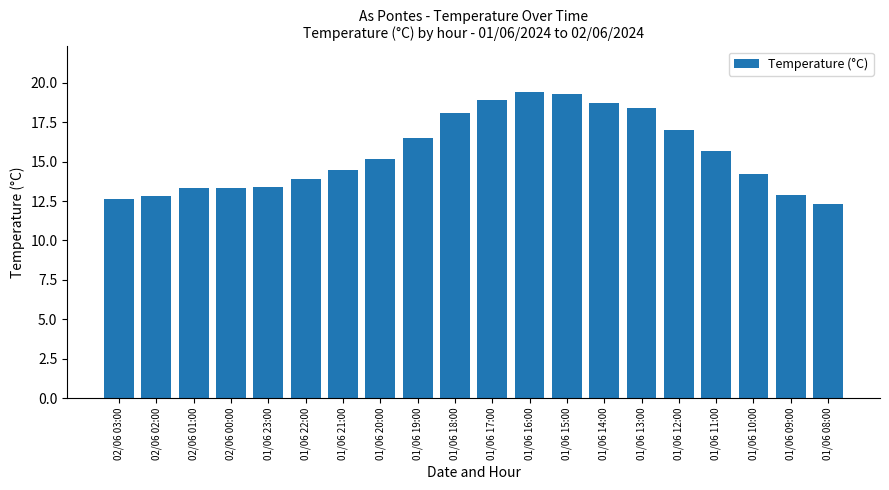

What is the label of the 2nd bar from the right?

01/06 09:00